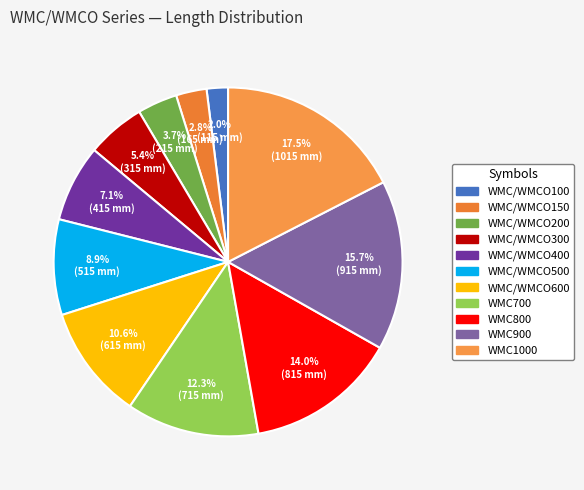

Is it true that WMC900 is 4% of the pie?

False